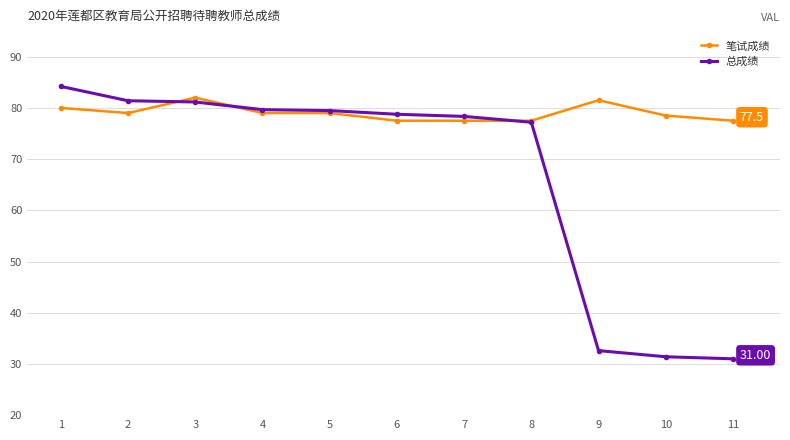

At how many categories does at least one series exceed 74?

11